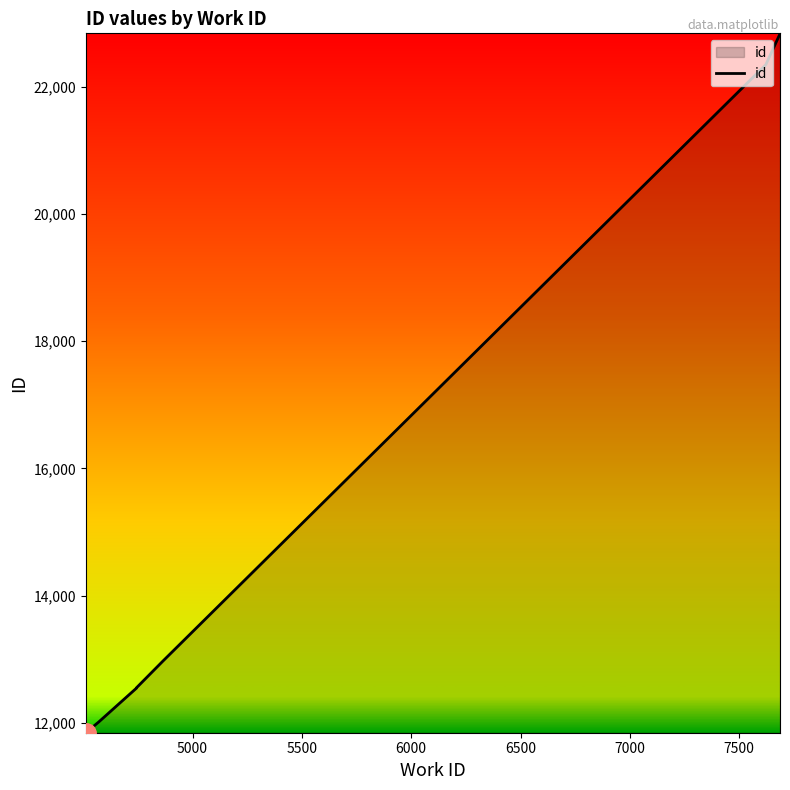

Reading right to left, what are all the values shown in this chart?

22836	22835	22829	22343	12971	12551	12547	12546	12016	11846